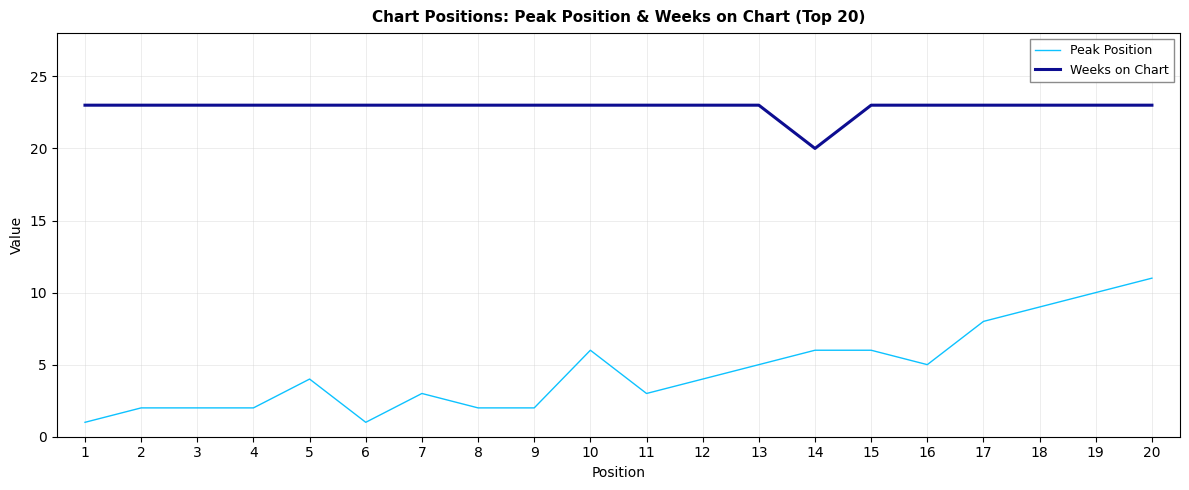

True or false: Weeks on Chart and Peak Position cross at least once.

False